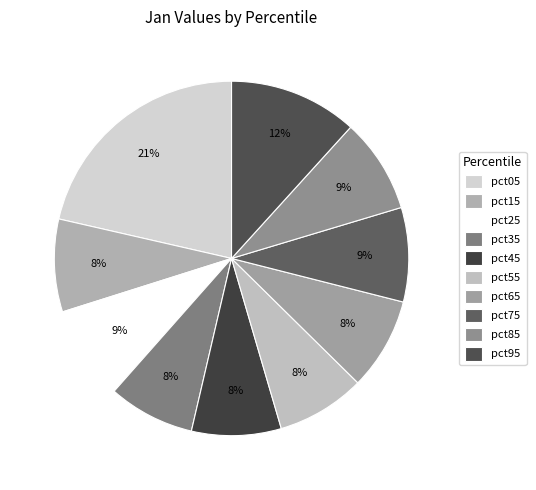

Rank the categories by value from highest to lowest.

pct05, pct95, pct85, pct25, pct75, pct15, pct65, pct45, pct55, pct35